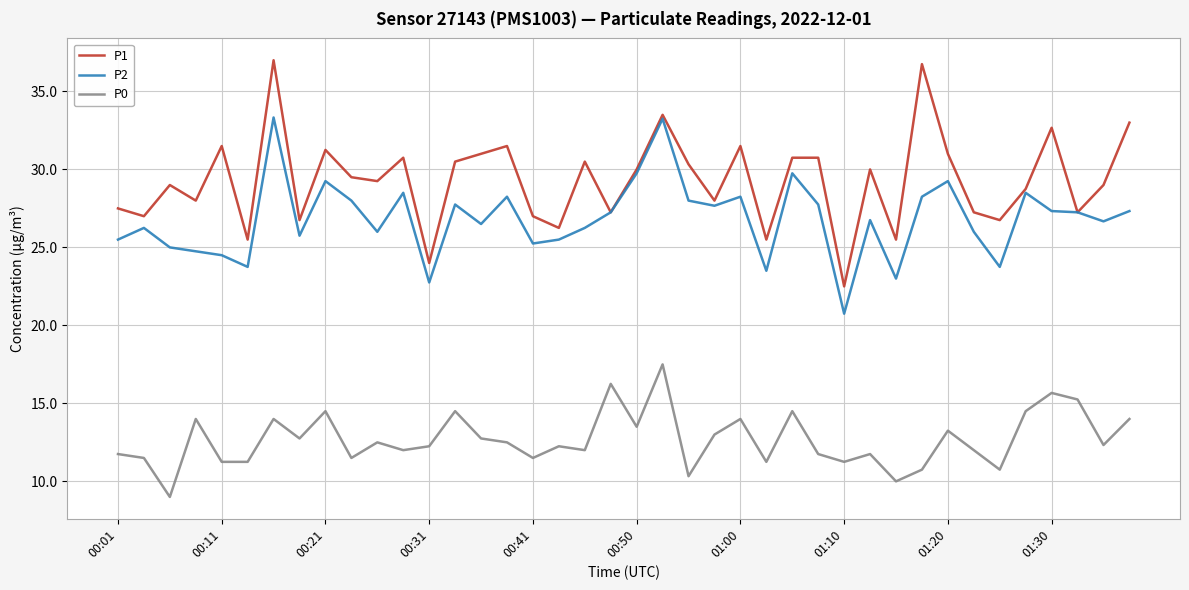

What is the highest value of the P1 series?

37.0